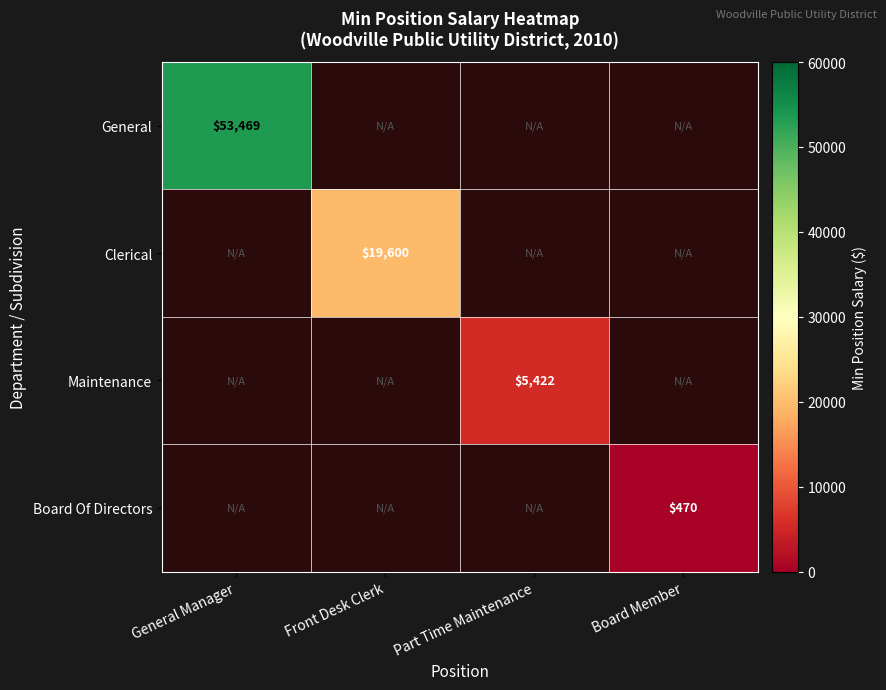

Is it true that Clerical equals 26034 at Front Desk Clerk?

False